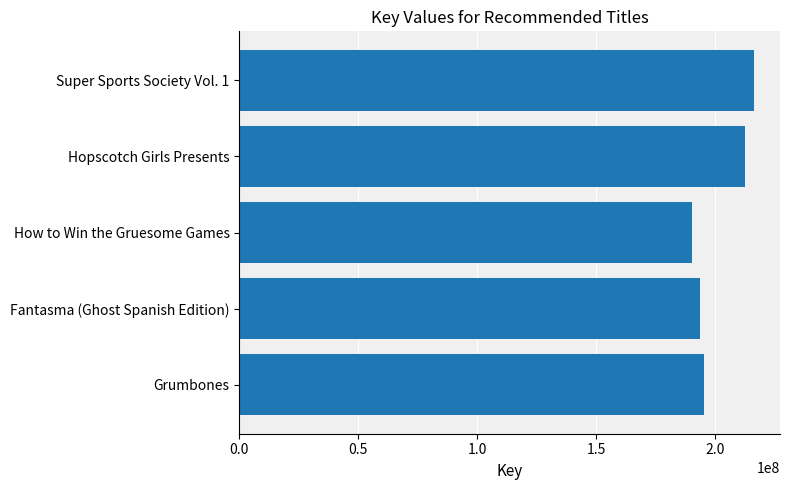

Are the bars horizontal?

Yes